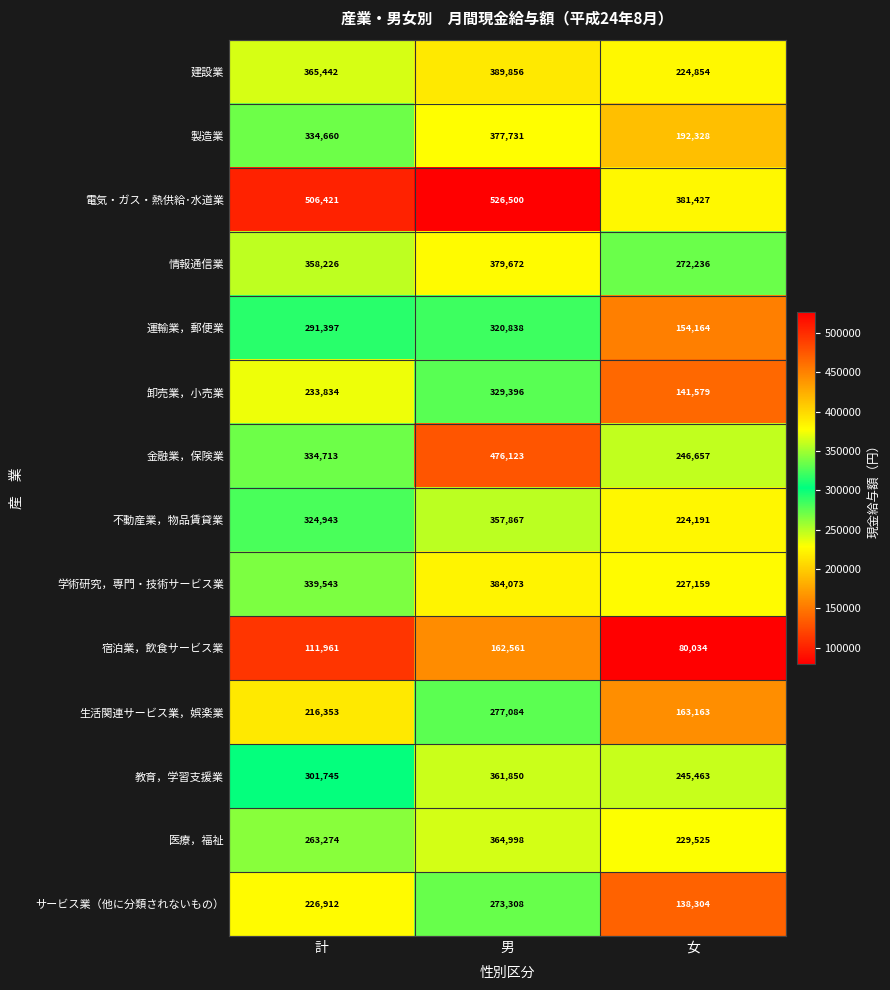

The 建設業 series shows 389856 at 男. True or false?

True